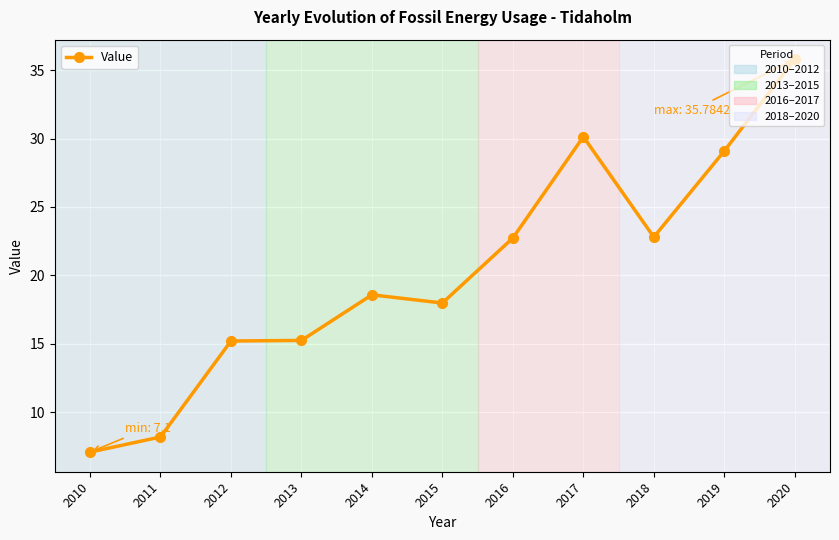

True or false: there are more than 1 points higher than both neighbors.

True